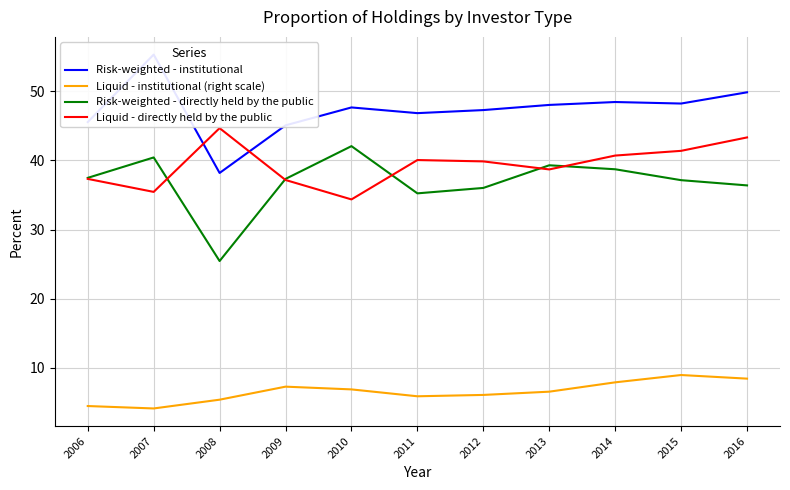

What is the spread (max minus min) of values at 2015?

39.3